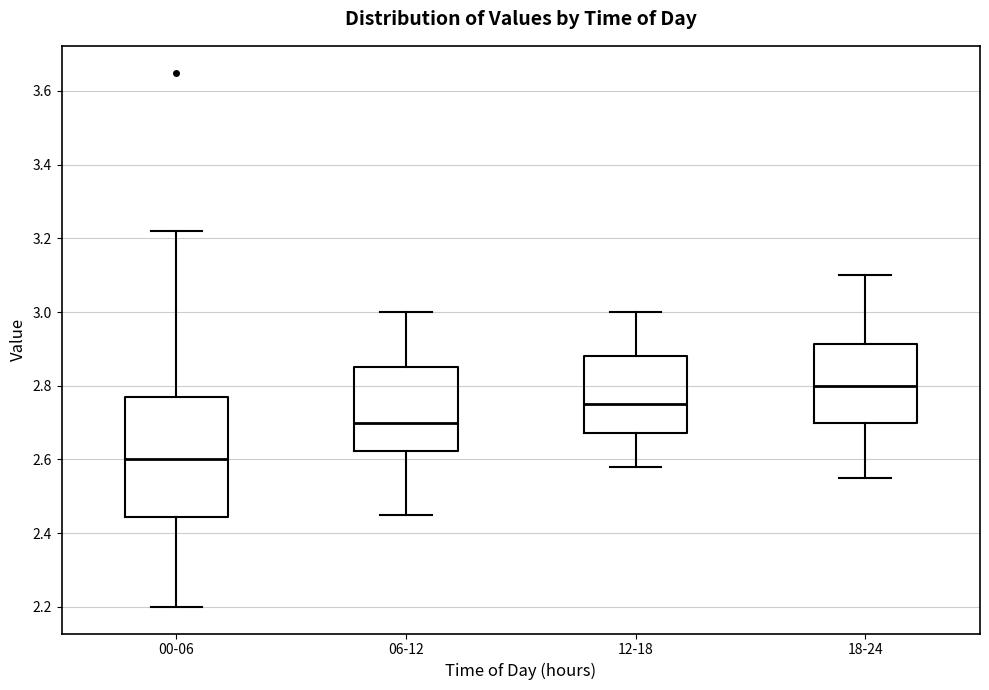

Reading left to right, transcribe this box plot: for each box, give where its median line is, the range the box spans, and where its two whiskers end, as read against the y-axis. The values are not printed on the chart, so give them approximately, as read against the axis.

00-06: median 2.60, box 2.44 to 2.78, whiskers 2.20 to 3.22
06-12: median 2.70, box 2.62 to 2.86, whiskers 2.46 to 3.00
12-18: median 2.76, box 2.68 to 2.88, whiskers 2.58 to 3.00
18-24: median 2.80, box 2.70 to 2.92, whiskers 2.56 to 3.10